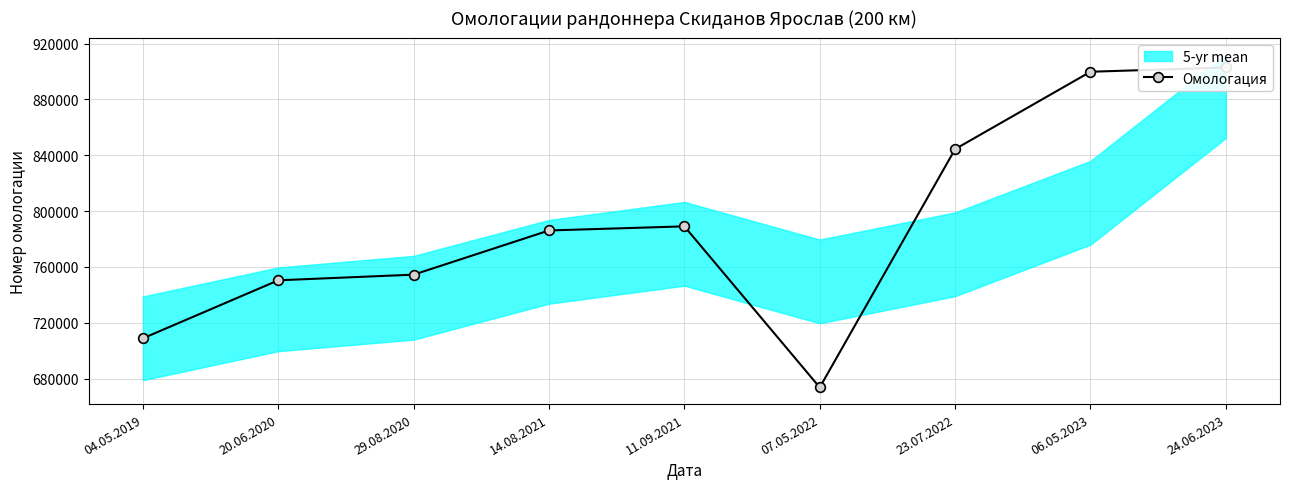

Reading right to left, what are all the values shown in this chart?

24.06.2023=902888	06.05.2023=899821	23.07.2022=844400	07.05.2022=673681	11.09.2021=789066	14.08.2021=786129	29.08.2020=754468	20.06.2020=750427	04.05.2019=708861